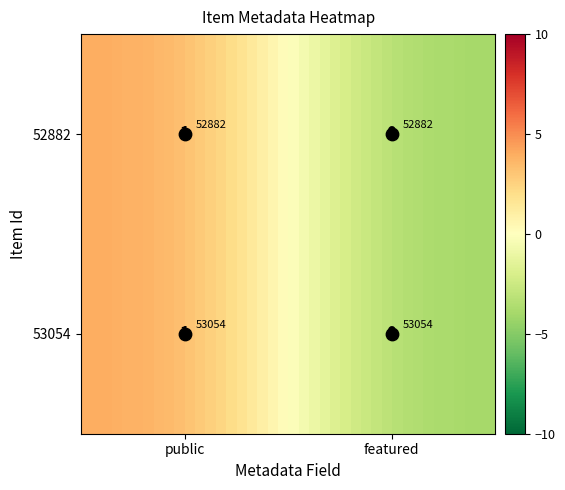

How many data points does each series have?

40